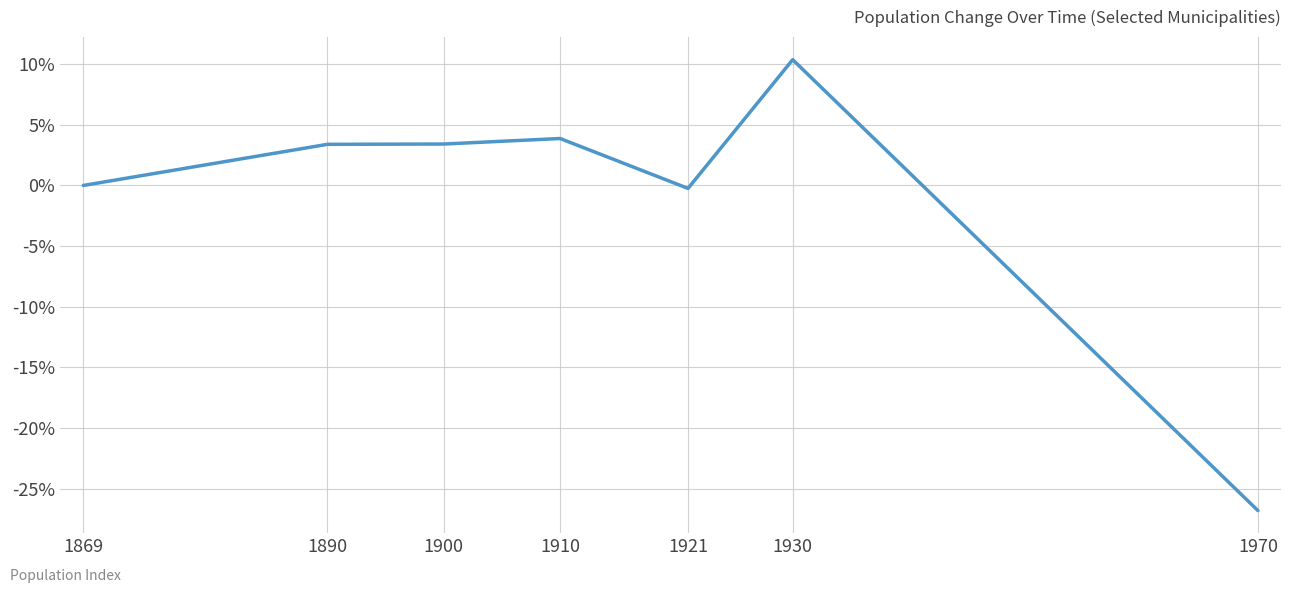

How many categories are shown in the chart?

7